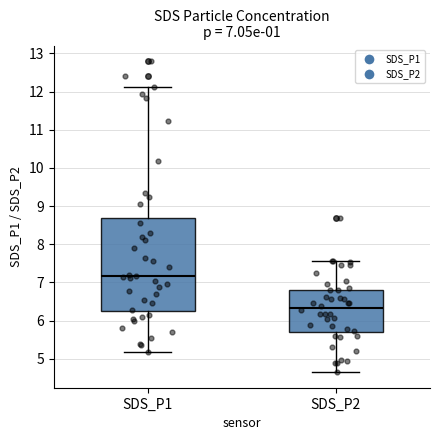

Comparing the boxes themselves (not the whiskers), which one is the tallest?

SDS_P1